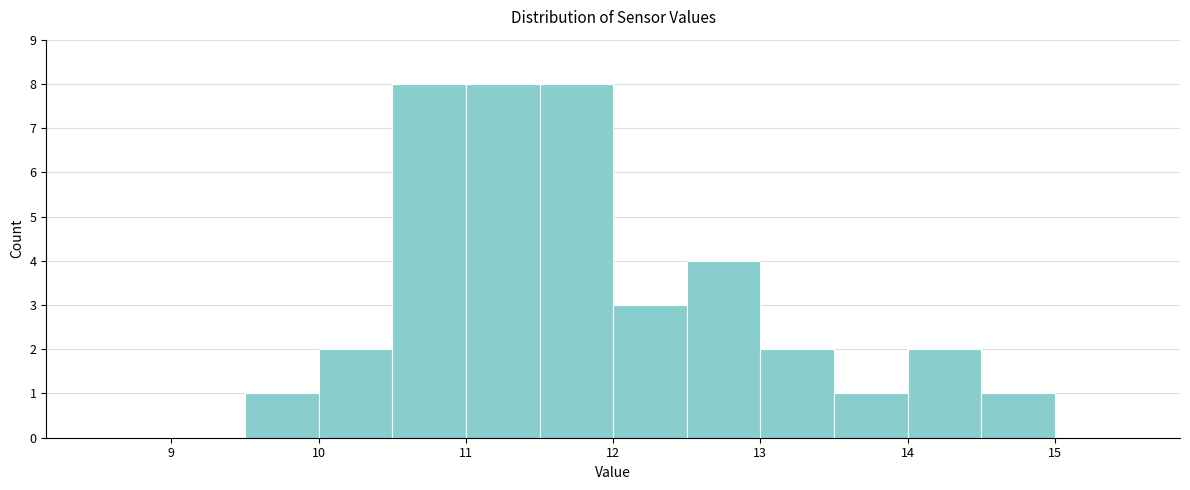

Reading left to right, transcribe this chart: for each bar, give the range it covers on the x-axis and its height. The values are not printed on the chart, so give them approximately, as read against the axis.

8.5 to 9.0: 0
9.0 to 9.5: 0
9.5 to 10.0: 1
10.0 to 10.5: 2
10.5 to 11.0: 8
11.0 to 11.5: 8
11.5 to 12.0: 8
12.0 to 12.5: 3
12.5 to 13.0: 4
13.0 to 13.5: 2
13.5 to 14.0: 1
14.0 to 14.5: 2
14.5 to 15.0: 1
15.0 to 15.5: 0